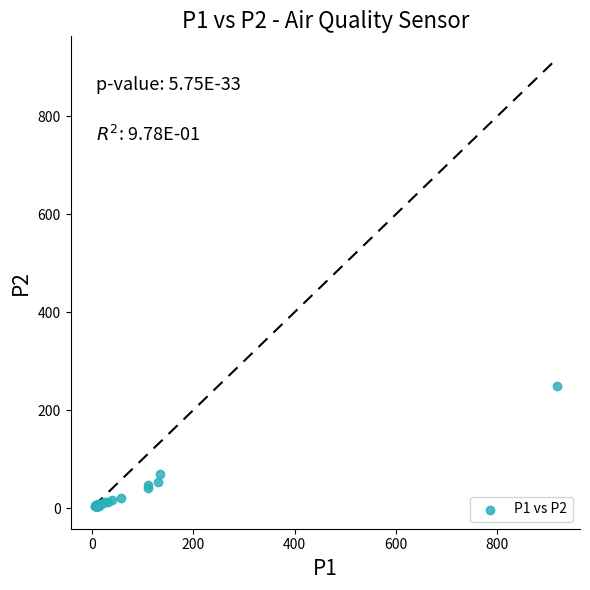

What Y value in the scatter plot is closest to 126?

70.5